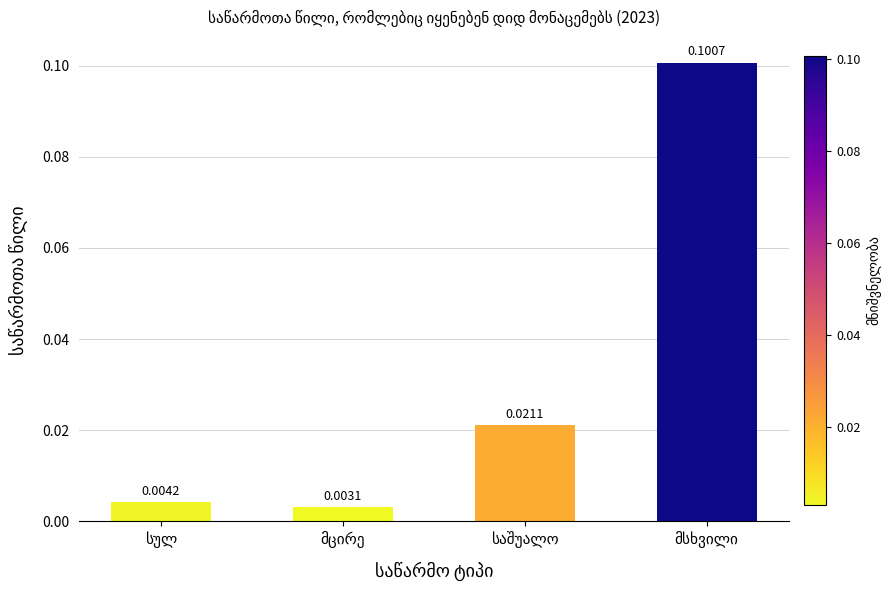

Rank the categories by value from highest to lowest.

მსხვილი, საშუალო, სულ, მცირე